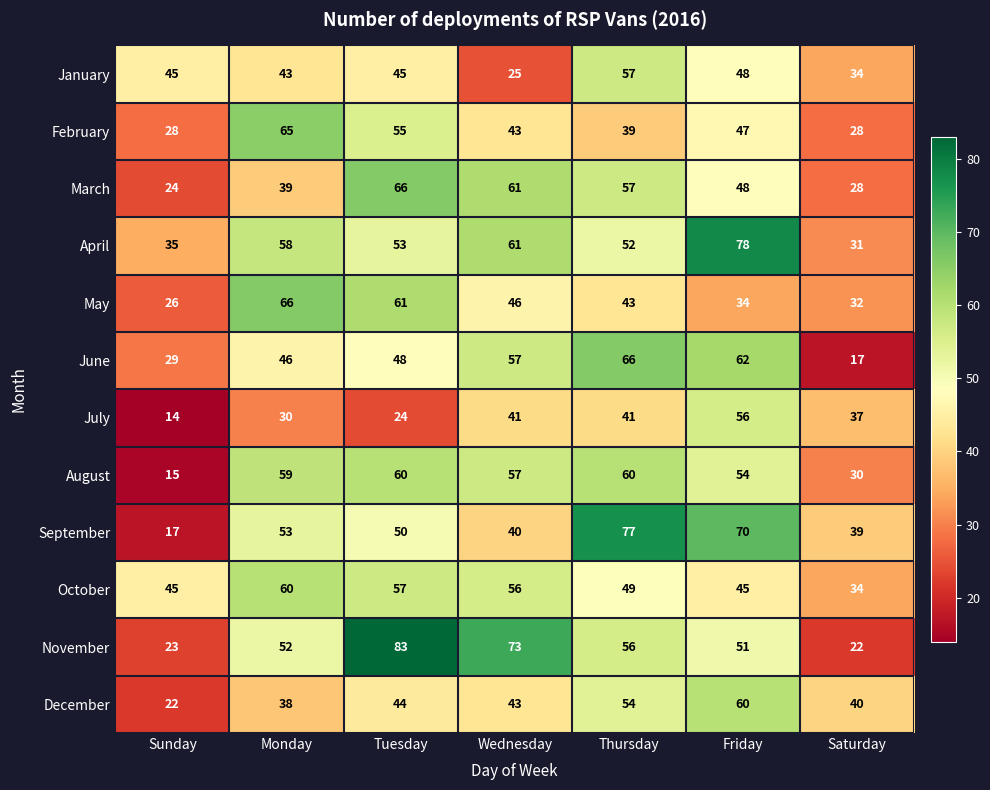

At which category is the sum across all series the highest?

Friday